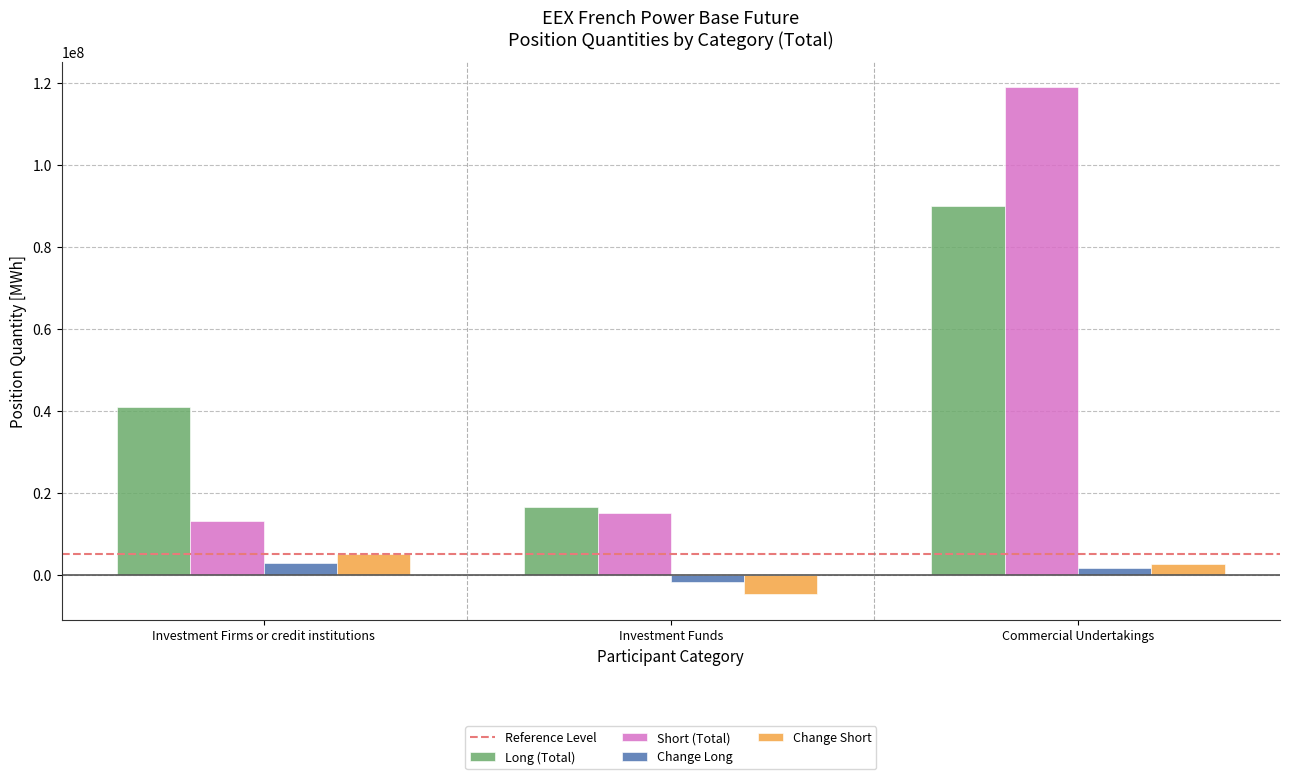

At which category is the sum across all series the highest?

Commercial Undertakings